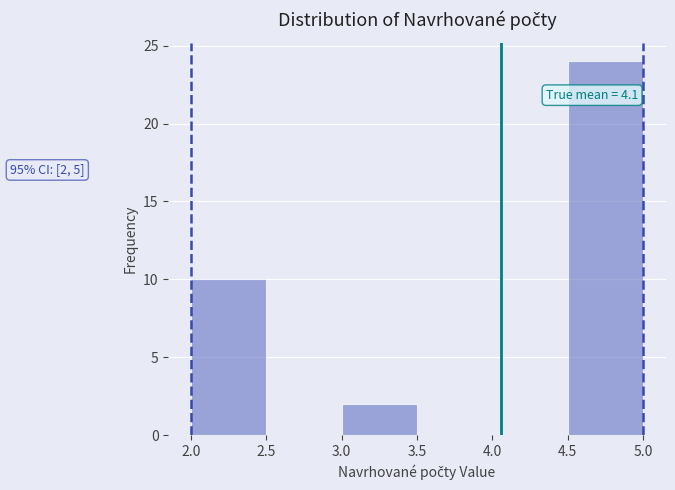

Over which range of the x-axis is the bar tallest?

4.5 to 5.0